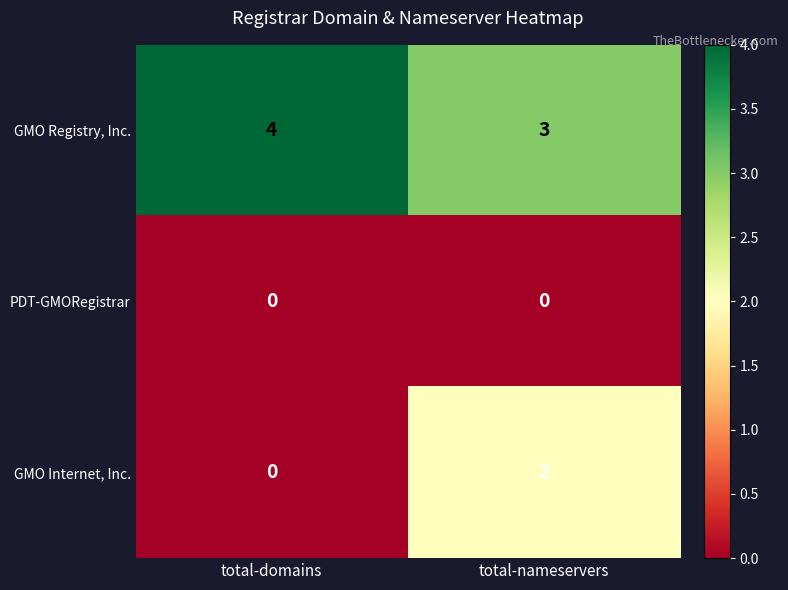

Reading left to right, extract all data points from this chart.

GMO Registry, Inc.: total-domains=4	total-nameservers=3
PDT-GMORegistrar: total-domains=0	total-nameservers=0
GMO Internet, Inc.: total-domains=0	total-nameservers=2